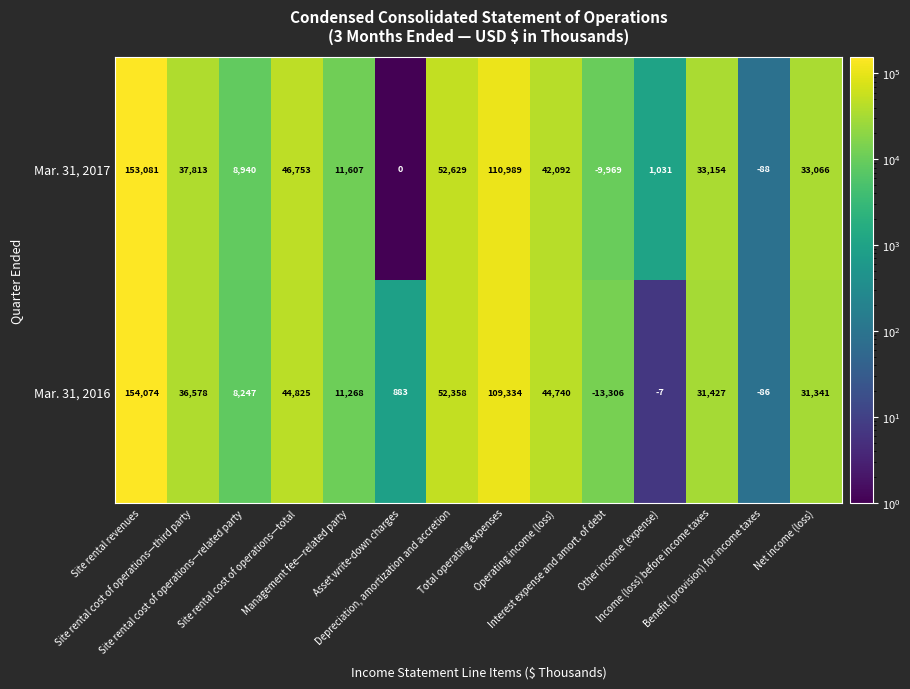

Which series has the largest total across all categories?

Mar. 31, 2017